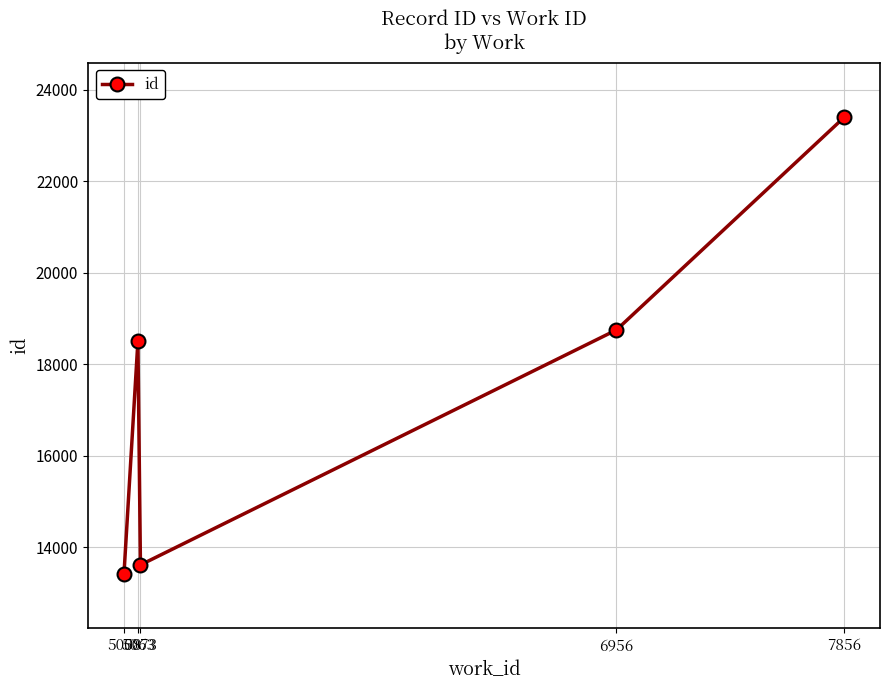

How many data points does each series have?

5